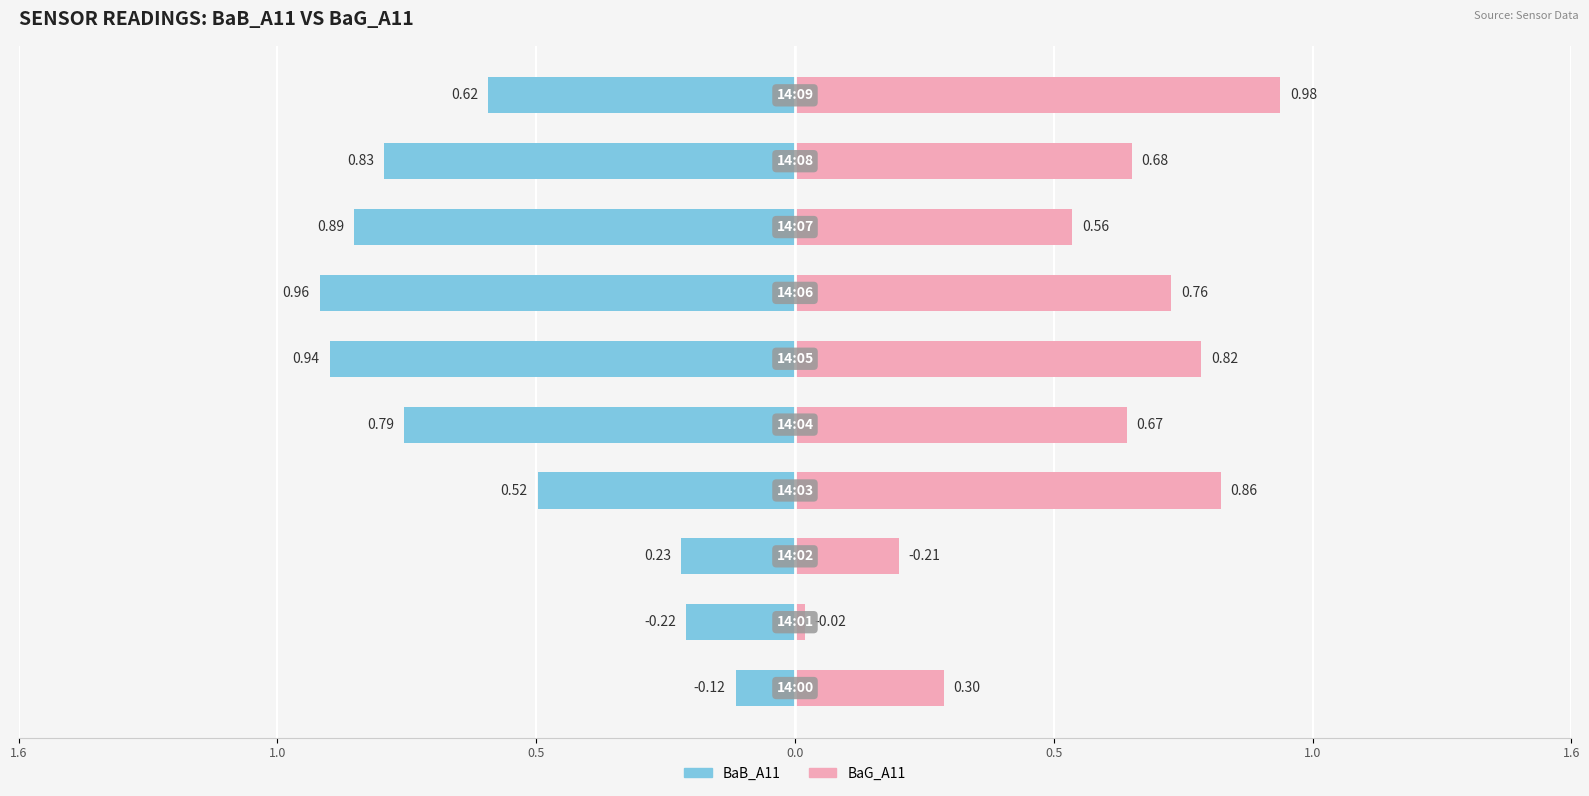

Which label corresponds to the largest value in the chart?

9